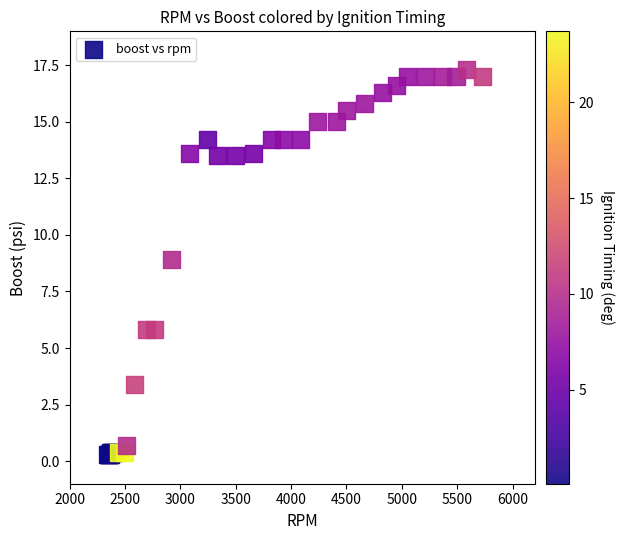

What Y value in the scatter plot is closest to 8?

8.9